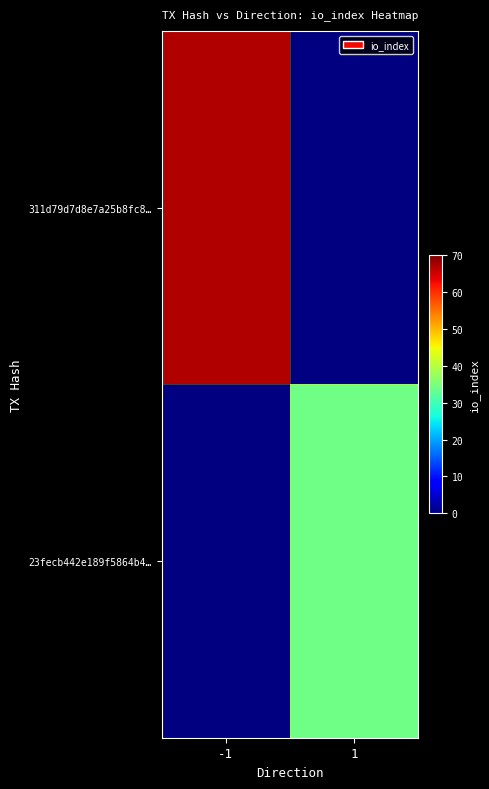

Rank the categories by 311d79d7d8e7a25b8fc8… value from highest to lowest.

-1, 1